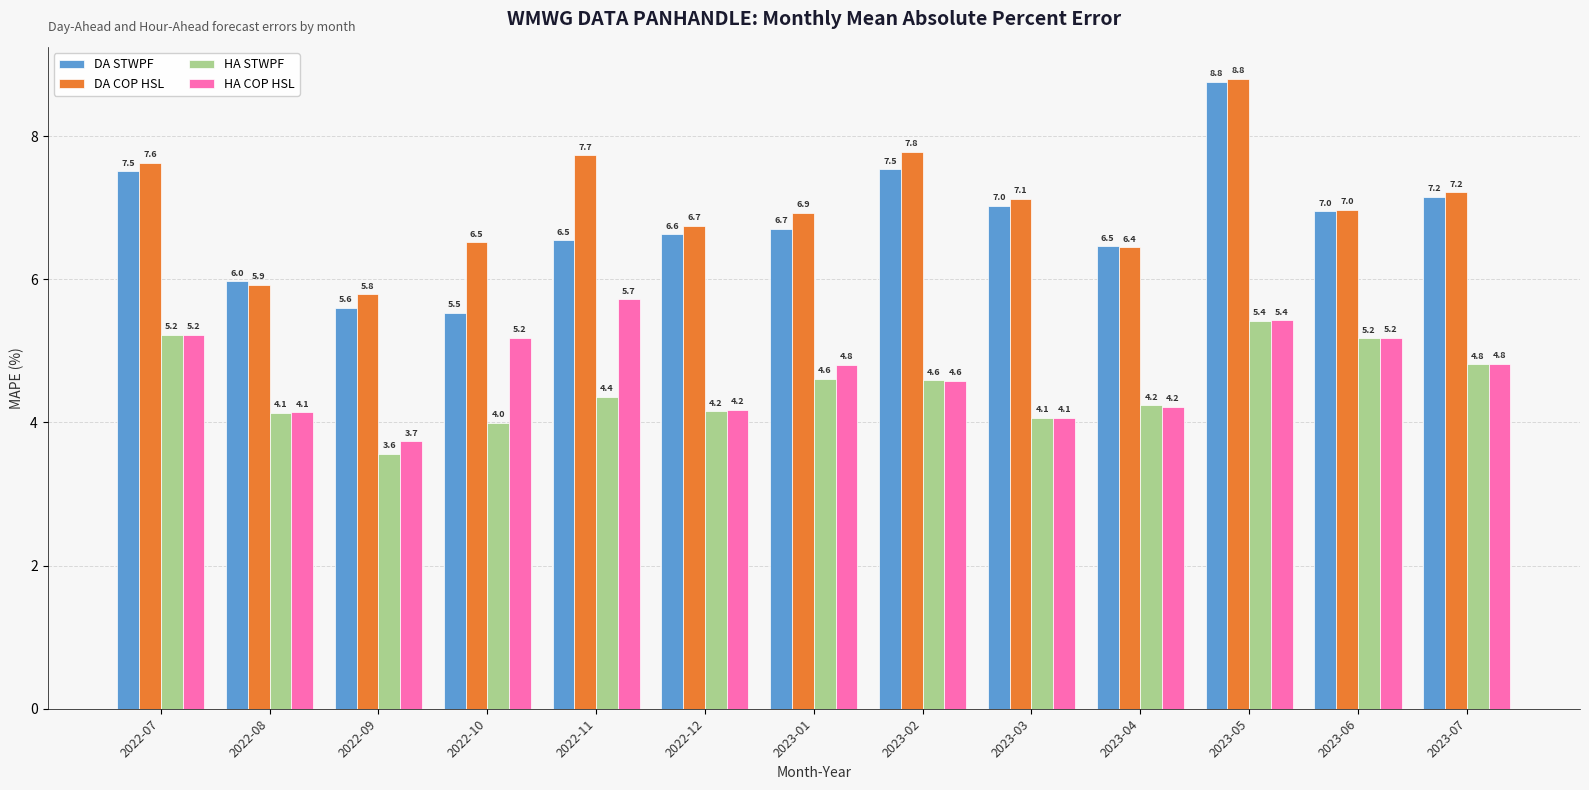

What is the minimum value shown in the chart?

3.6